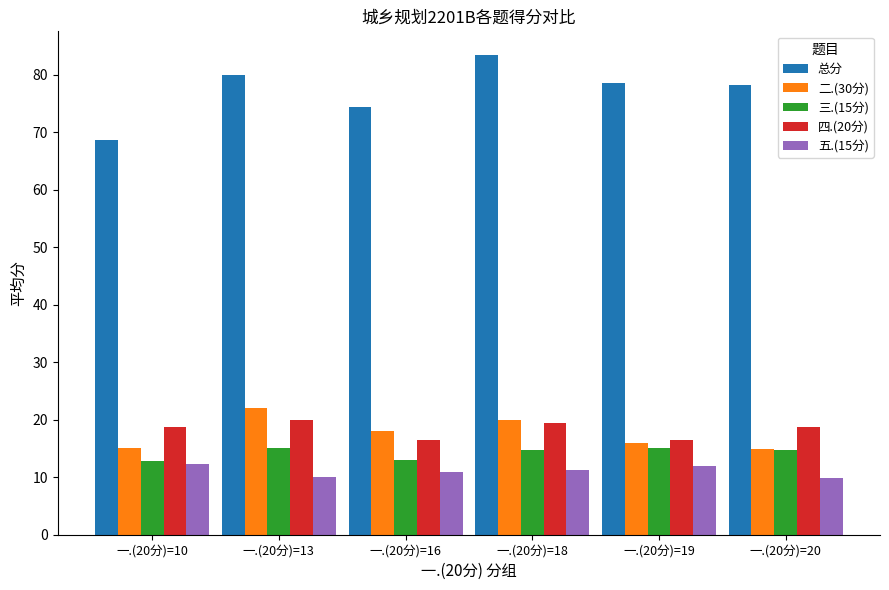

Between 一.(20分)=10 and 一.(20分)=19, which series saw the biggest shift?

总分